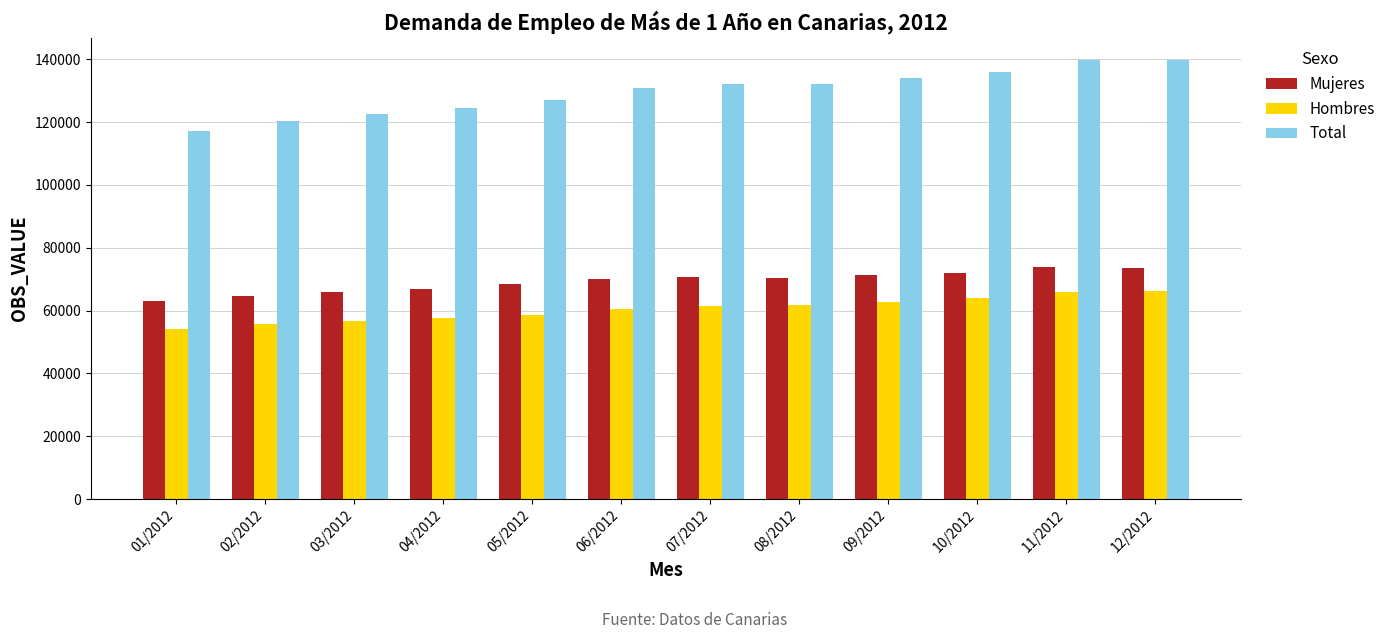

What is the difference between the second highest and second lowest values in the Mujeres series?

8905